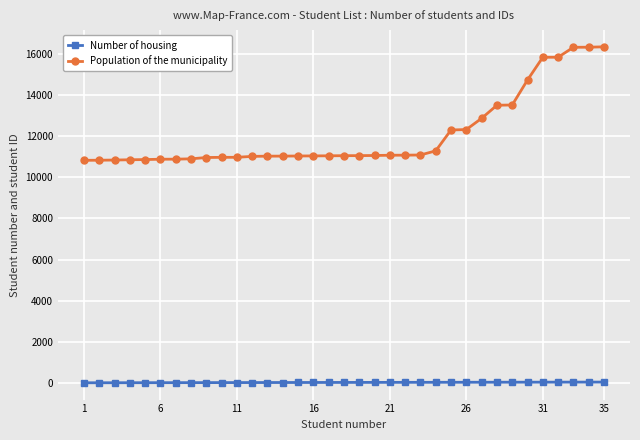

Which series has the largest total across all categories?

Population of the municipality